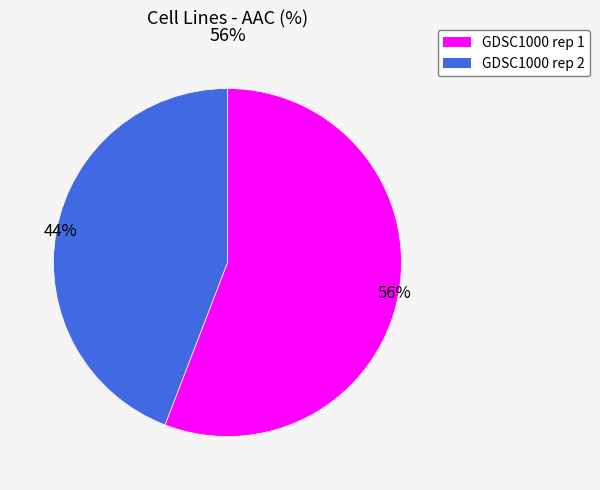

How many slices are in this pie chart?

2